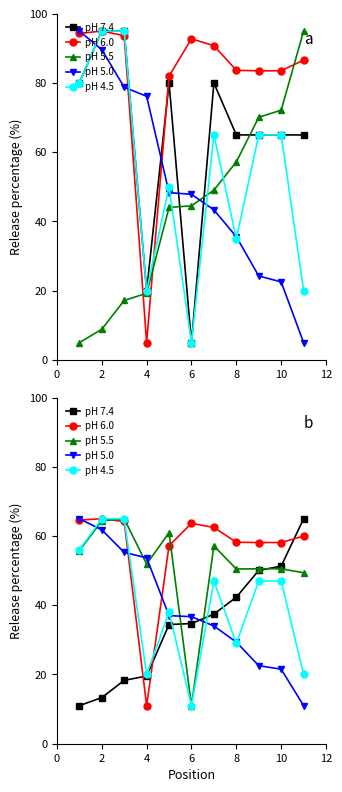

True or false: pH 5.5 has more than 1 interior local peaks.

True